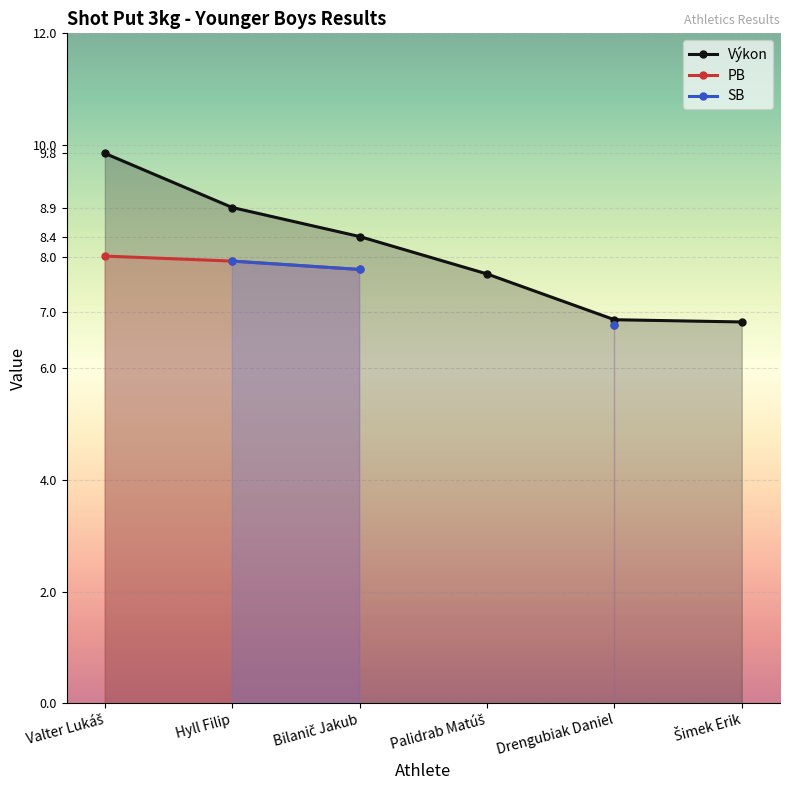

Which series has the largest total across all categories?

Výkon